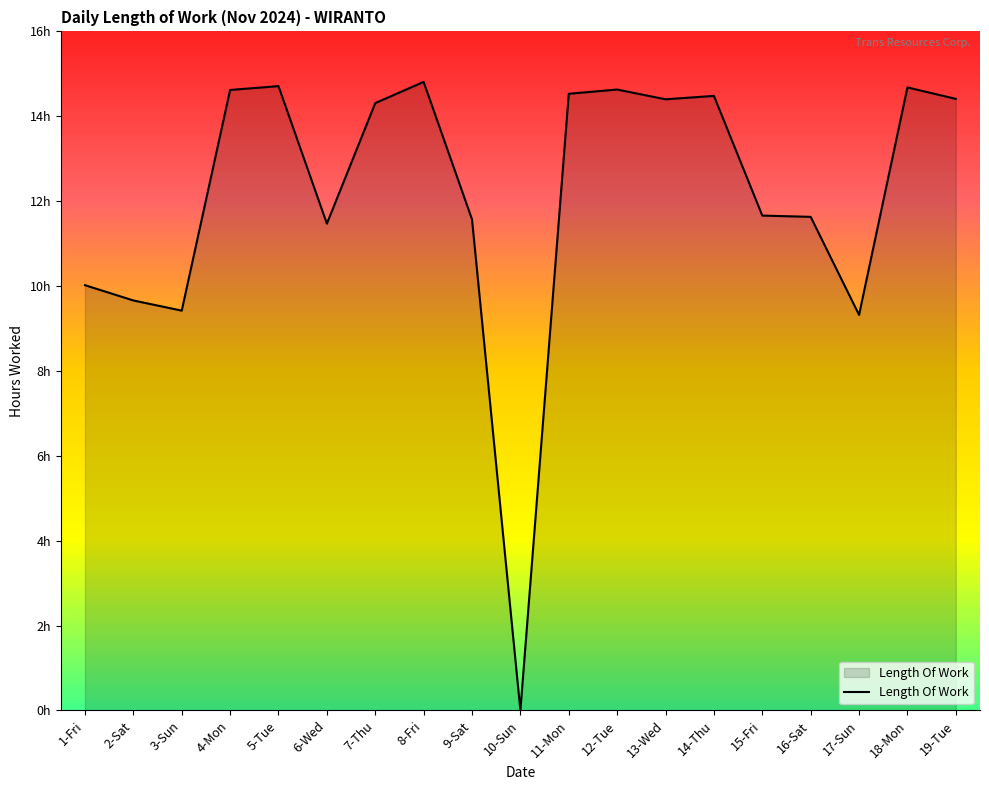

Which has a higher value, 2-Sat or 1-Fri?

1-Fri